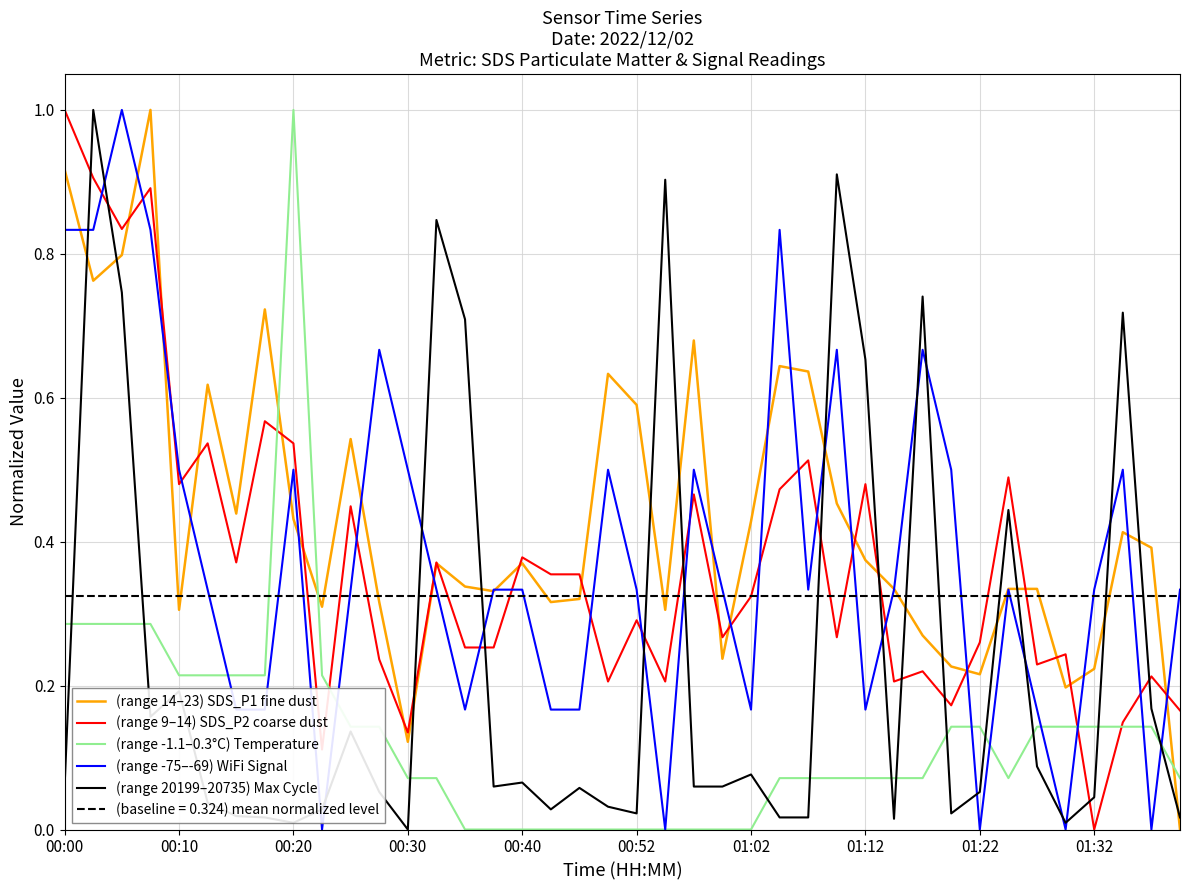

True or false: (range 14–23) SDS_P1 fine dust and (range 20199–20735) Max Cycle cross at least once.

True